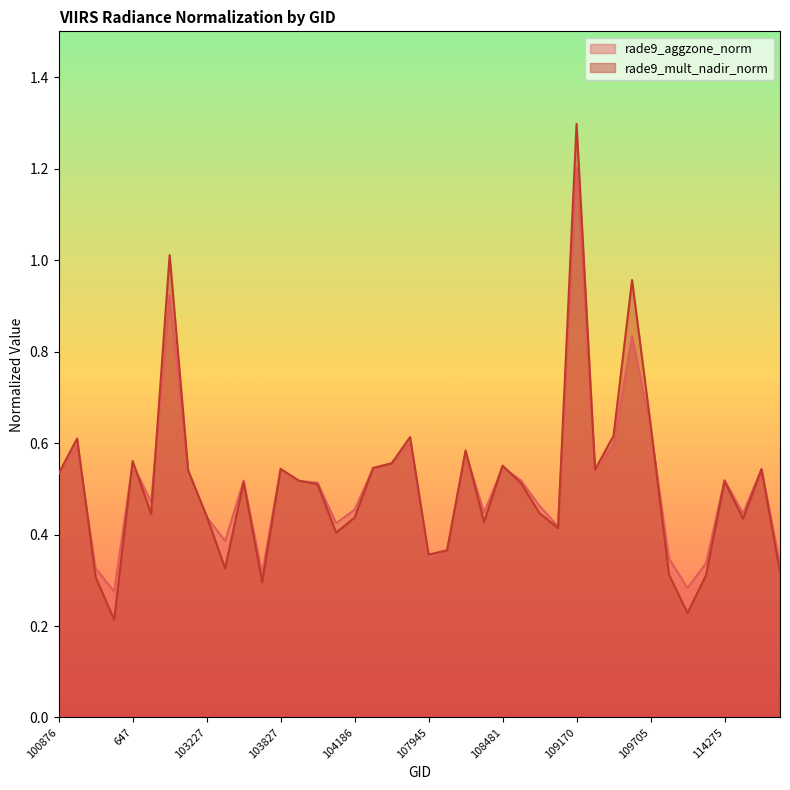

After their last crossing, which series has the higher values: rade9_aggzone_norm or rade9_mult_nadir_norm?

rade9_aggzone_norm